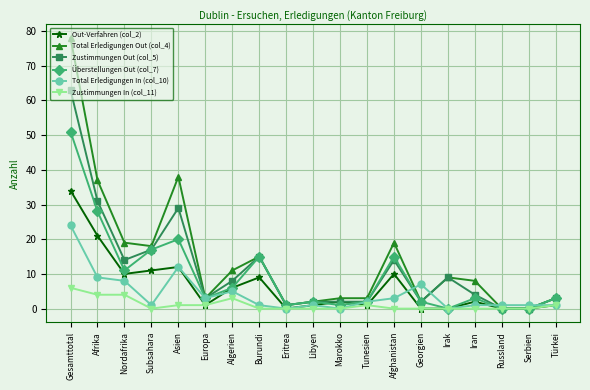

What position from the left is Iran?

16